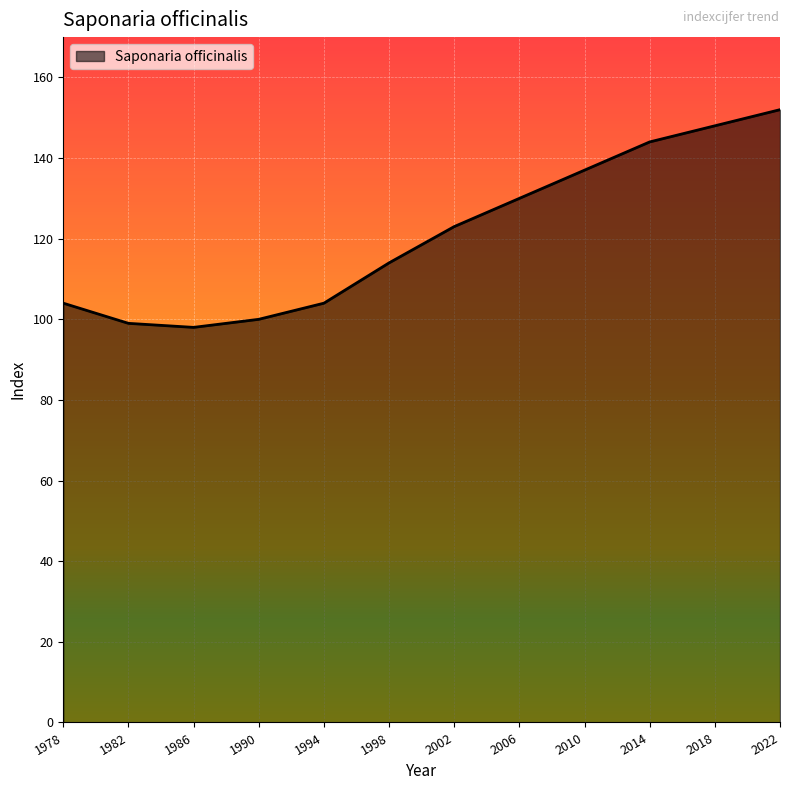

What is the sum of all values?

1453